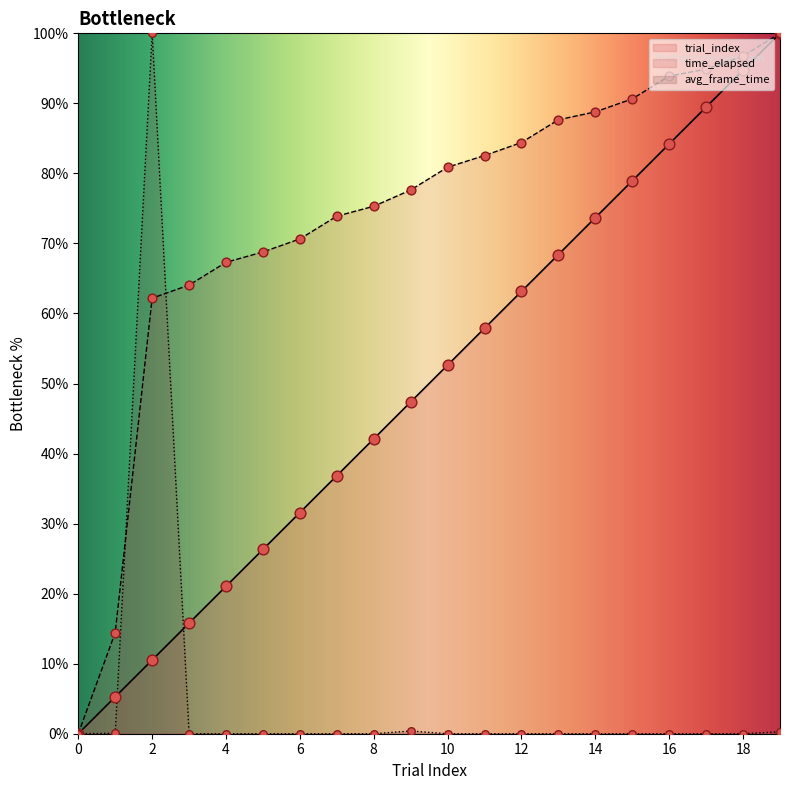

At how many categories does at least one series exceed 31?

18